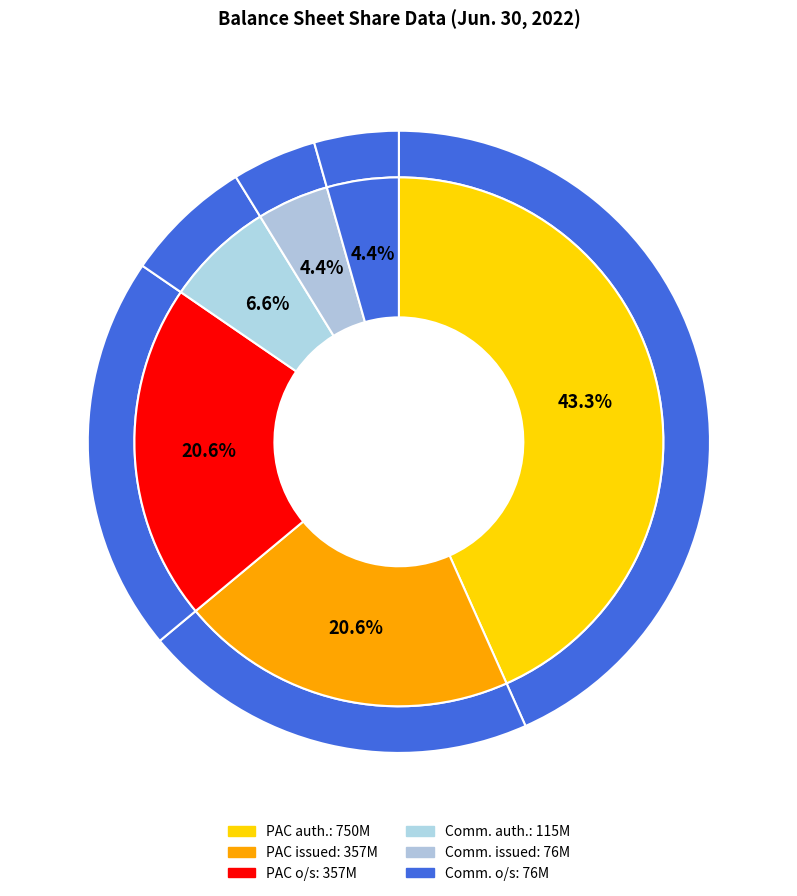

What percentage is NOT represented by Common shares authorized?

93.4%